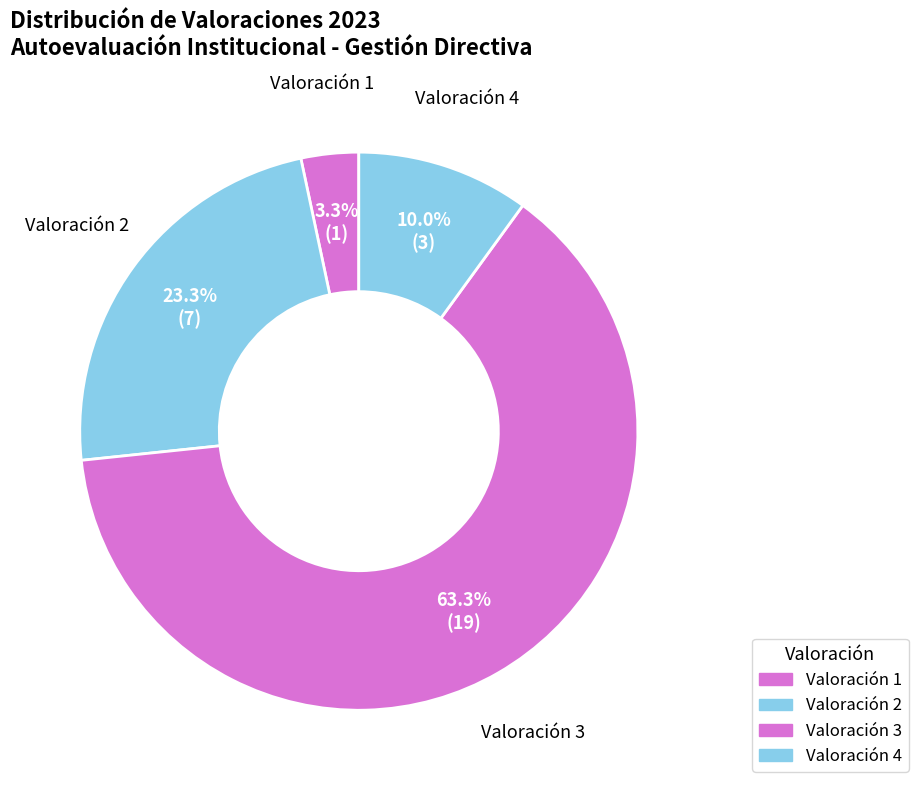

Is there any slice that represents more than half of the pie?

Yes